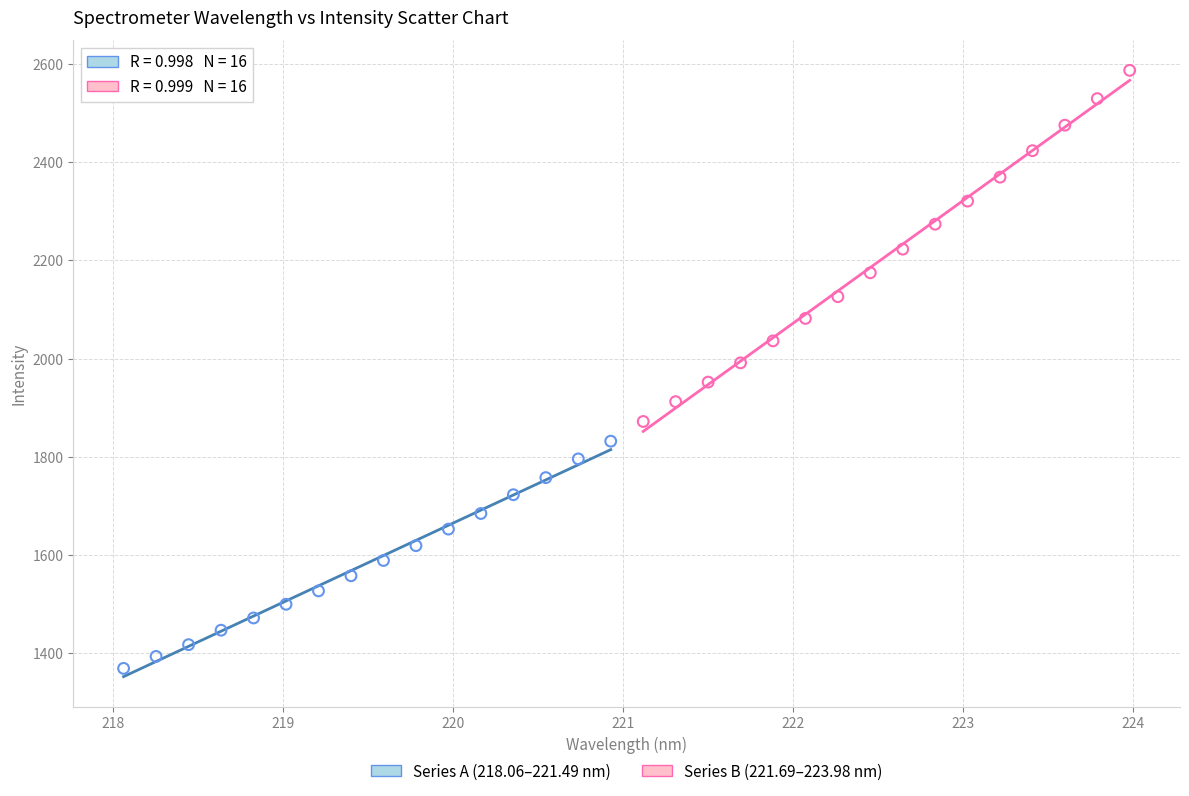

Which series contains the lowest Y value?

Series A (218.06–221.49 nm)